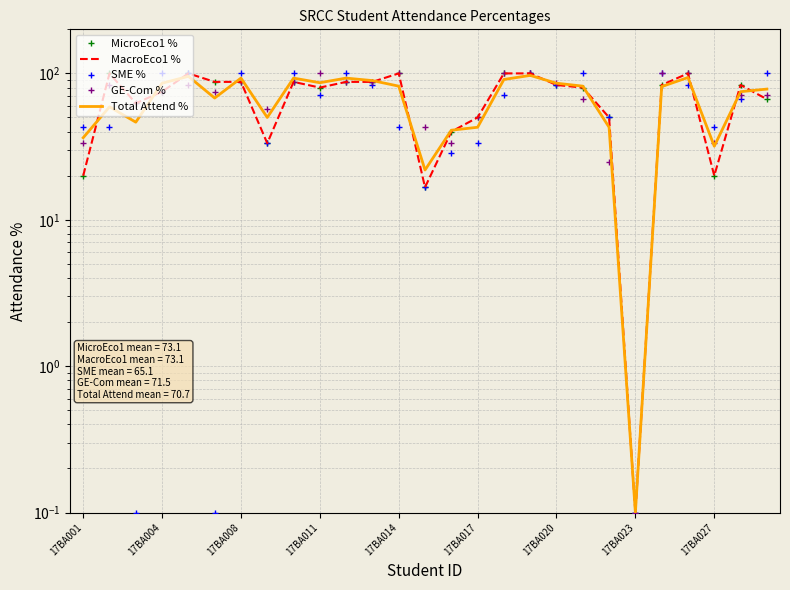

What is the sum of all GE-Com % values?

1899.5